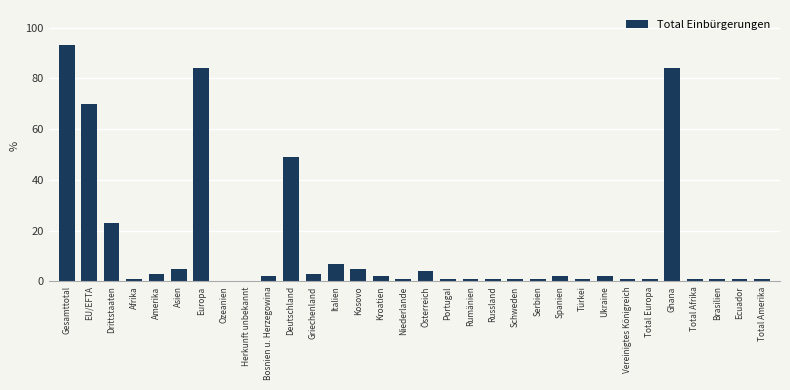

What value does the data have at Kosovo?

5